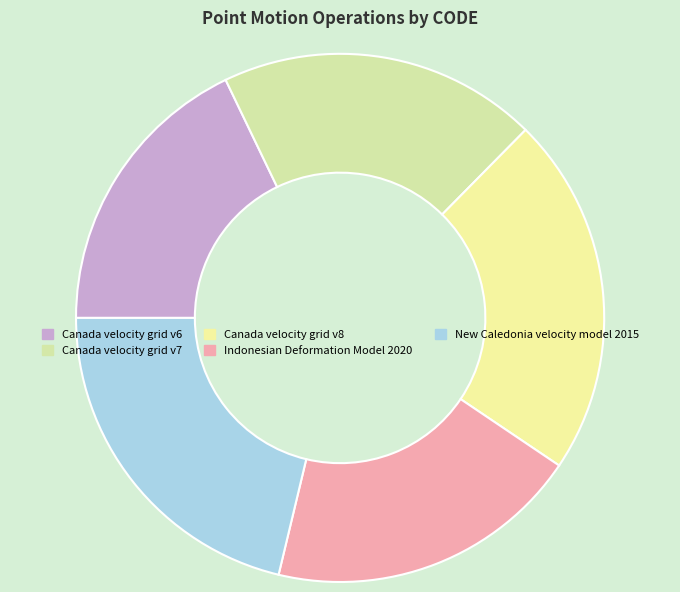

What percentage is the New Caledonia velocity model 2015 slice, to the nearest percent?

21%